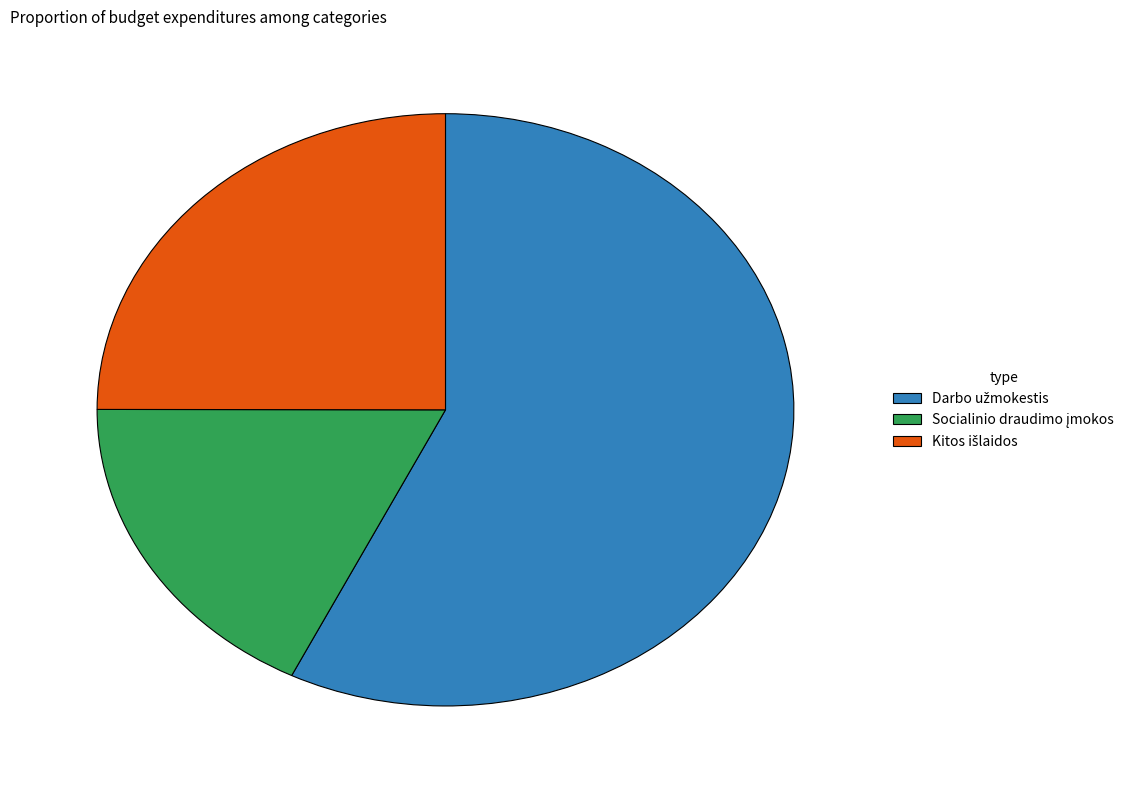

Is there any slice that represents more than half of the pie?

Yes